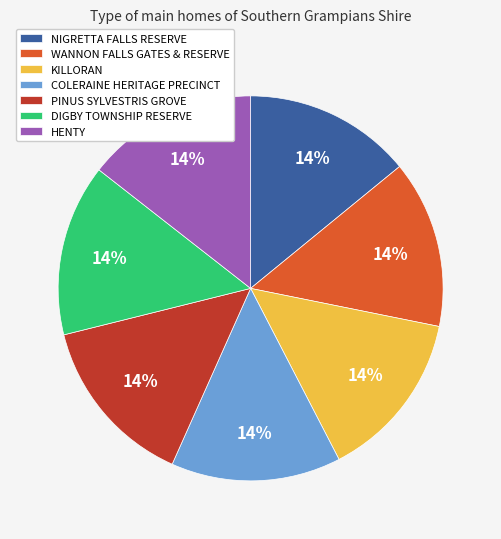

Count the number of slices in the pie.

7